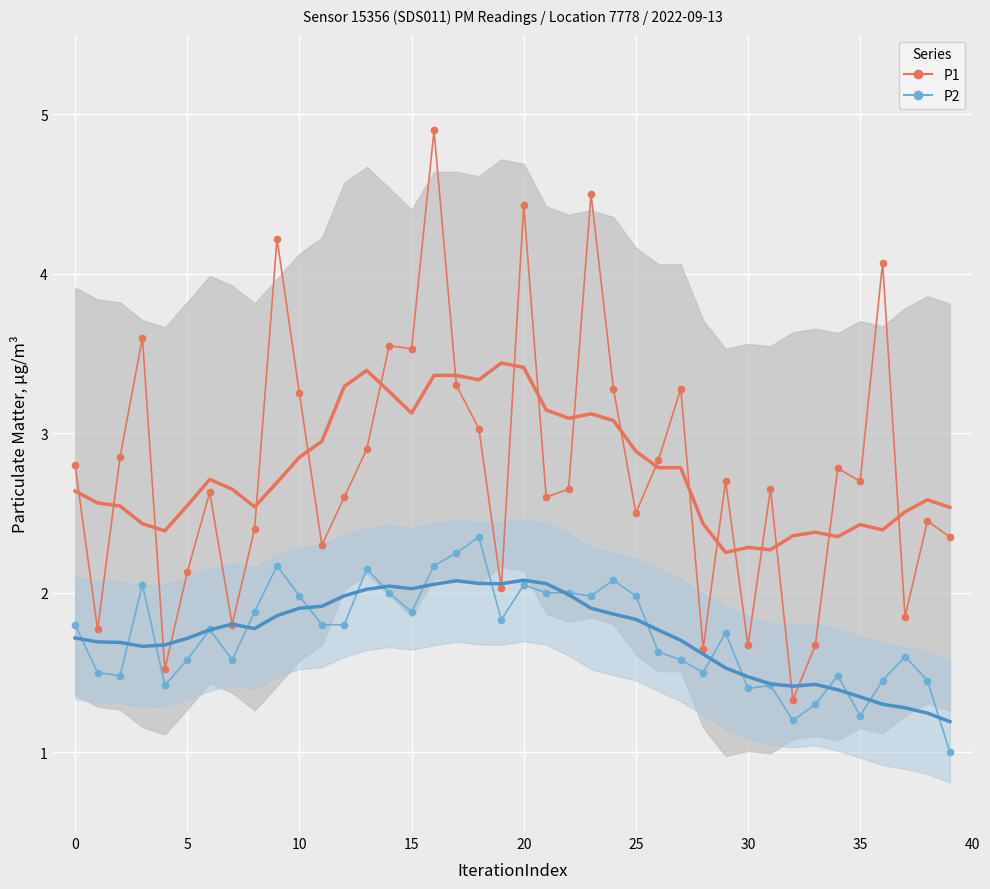

What is the sum of the P2 values at 39 and 5?

2.5